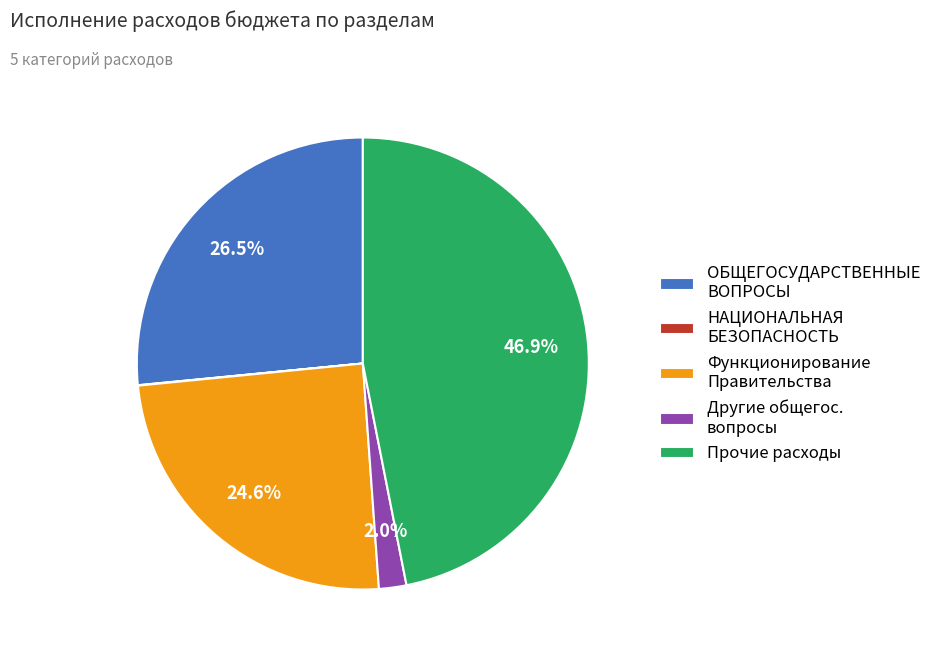

To the nearest percent, what is the difference between the largest and smallest slice percentages?

47%